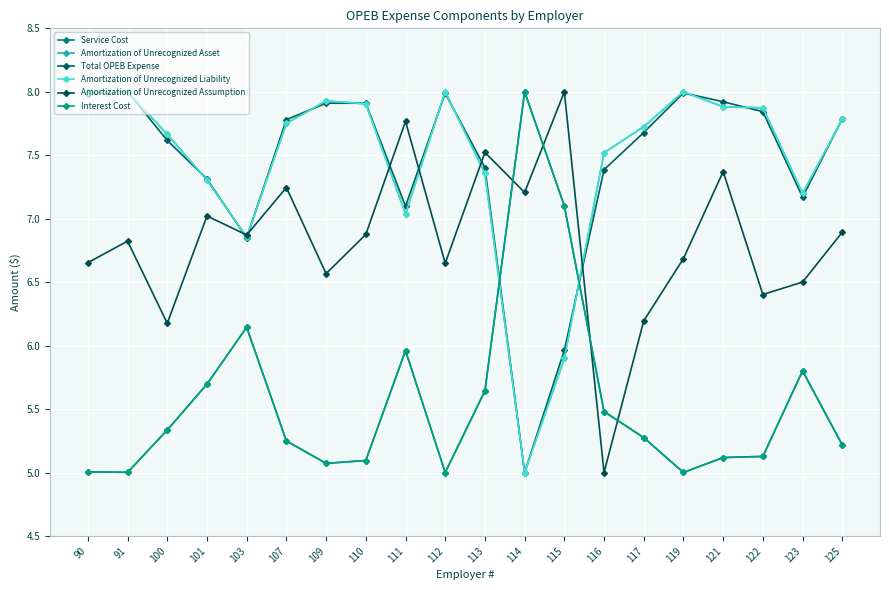

The value of Total OPEB Expense at 107 is 13.1. True or false?

False